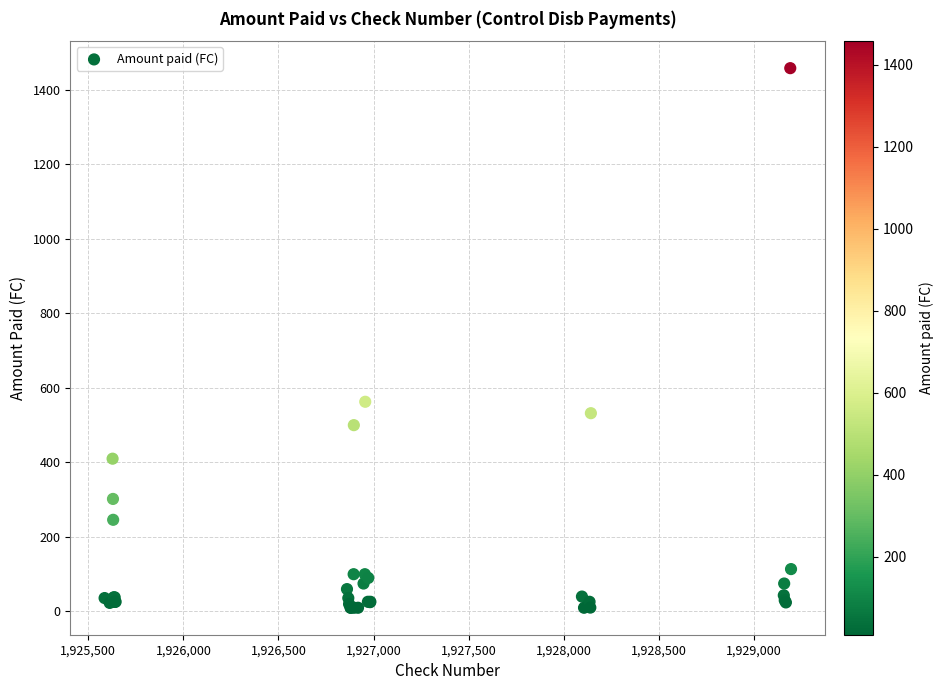

What Y value in the scatter plot is closest to 734?

562.8